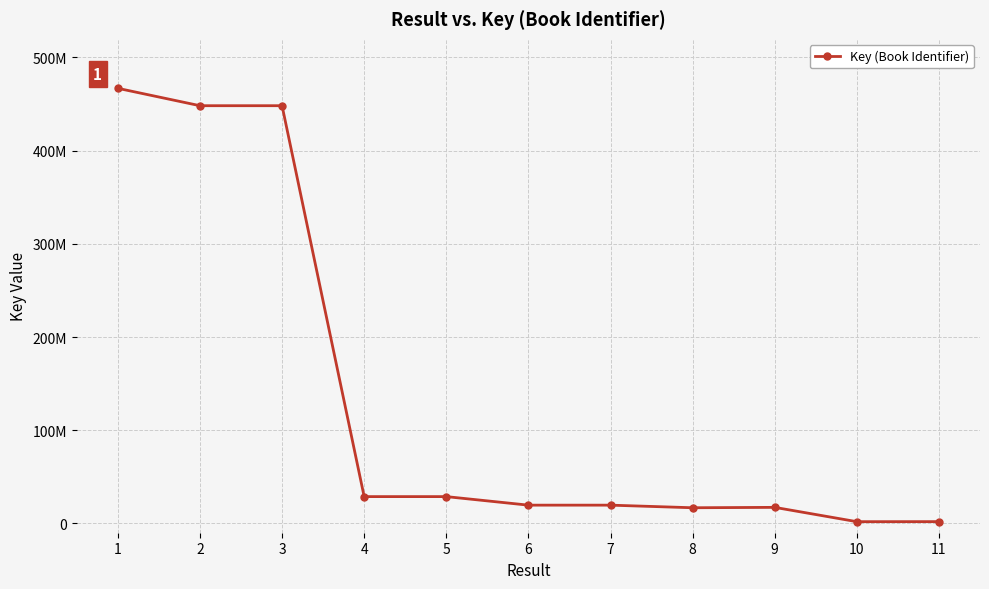

What is the maximum value shown in the chart?

466911350